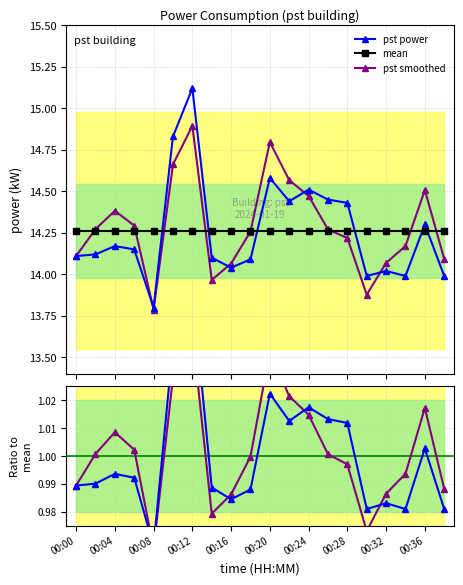

Which series ends up on top after the final intersection of pst power and mean?

mean